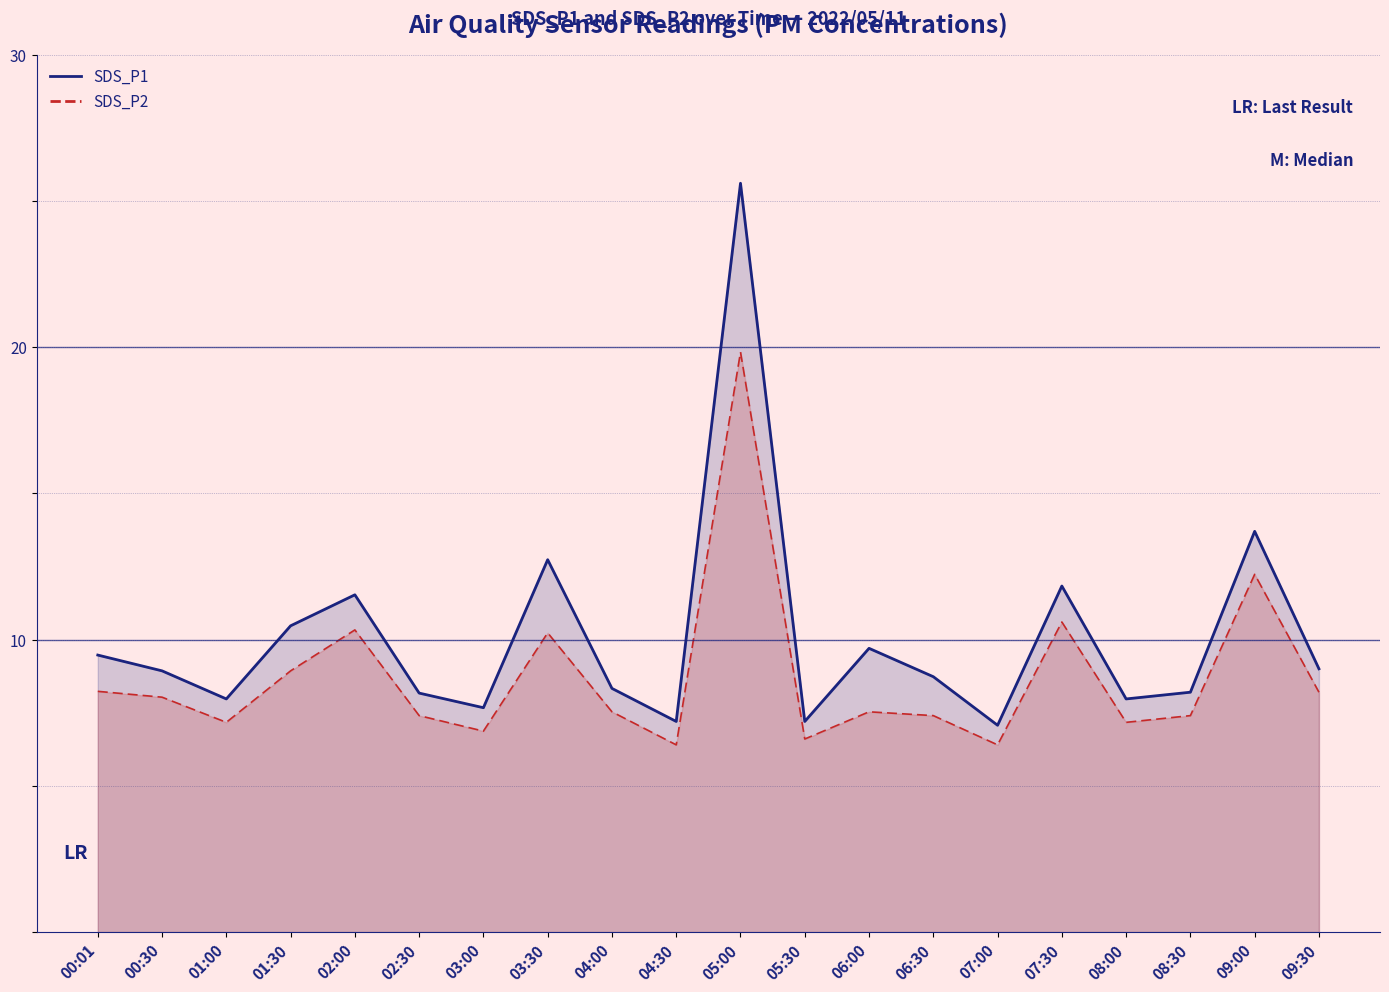

At which label does SDS_P1 first exceed 8?

00:01